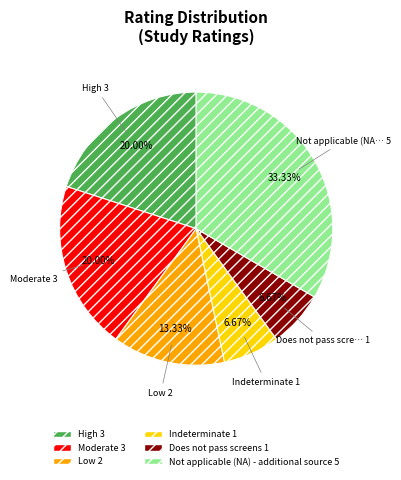

Is there a majority slice in this chart?

No